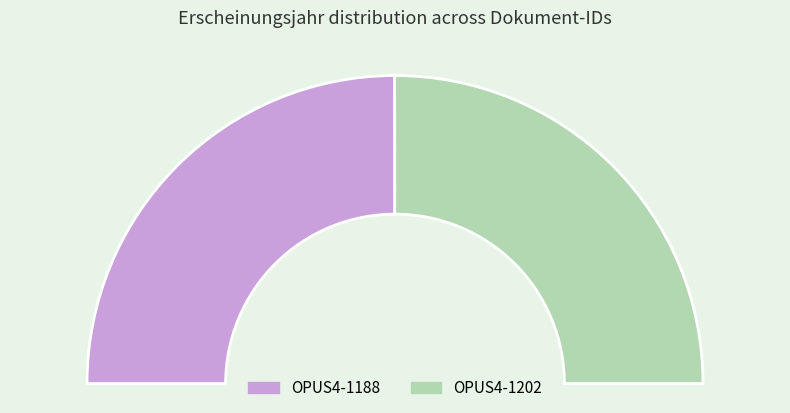

Is there a majority slice in this chart?

Yes